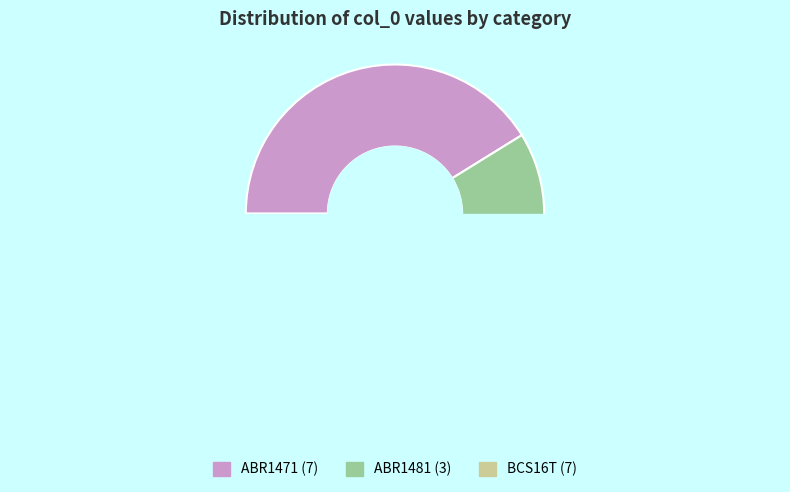

True or false: ABR1481 accounts for 18% of the total.

True